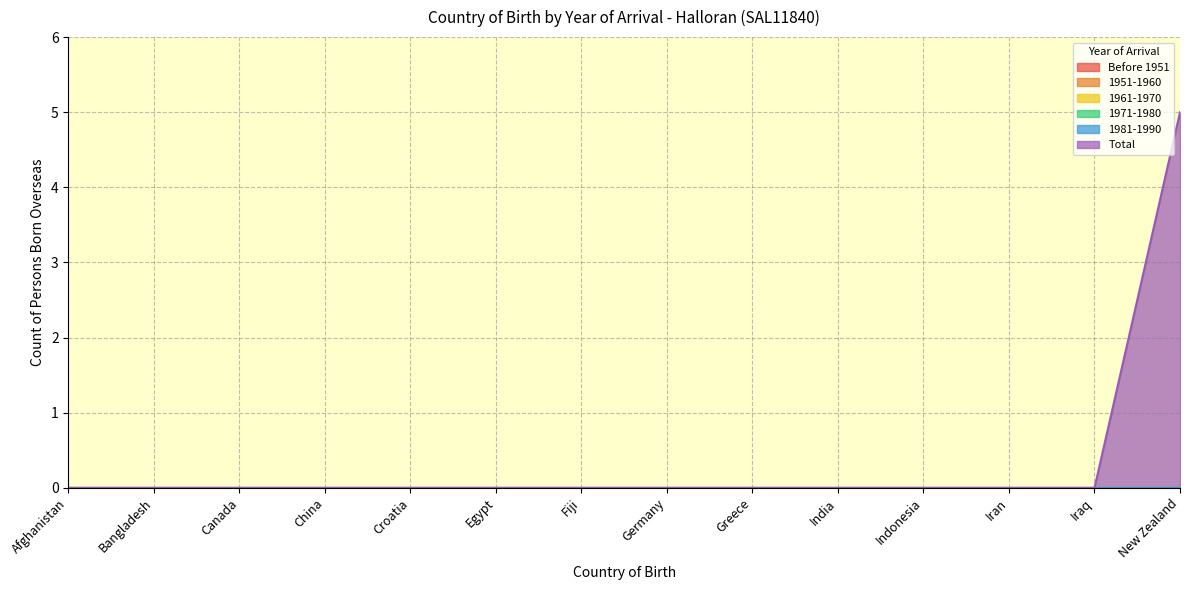

At Afghanistan, list the series in order from smallest to largest.

Before 1951, 1951-1960, 1961-1970, 1971-1980, 1981-1990, Total